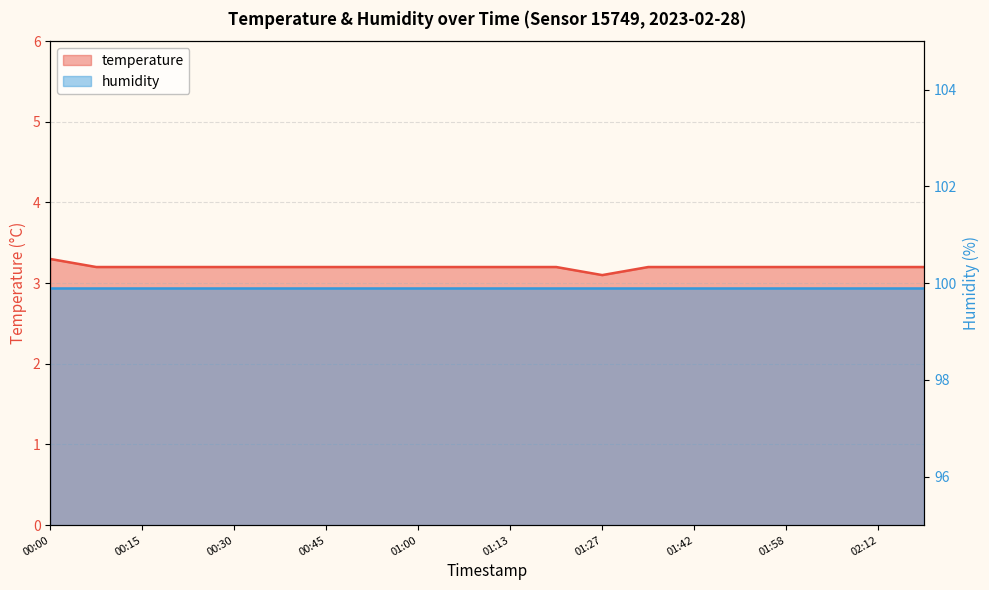

Reading left to right, transcribe all the data shown in this chart.

3.3	3.2	3.2	3.2	3.2	3.2	3.2	3.2	3.2	3.2	3.2	3.2	3.1	3.2	3.2	3.2	3.2	3.2	3.2	3.2